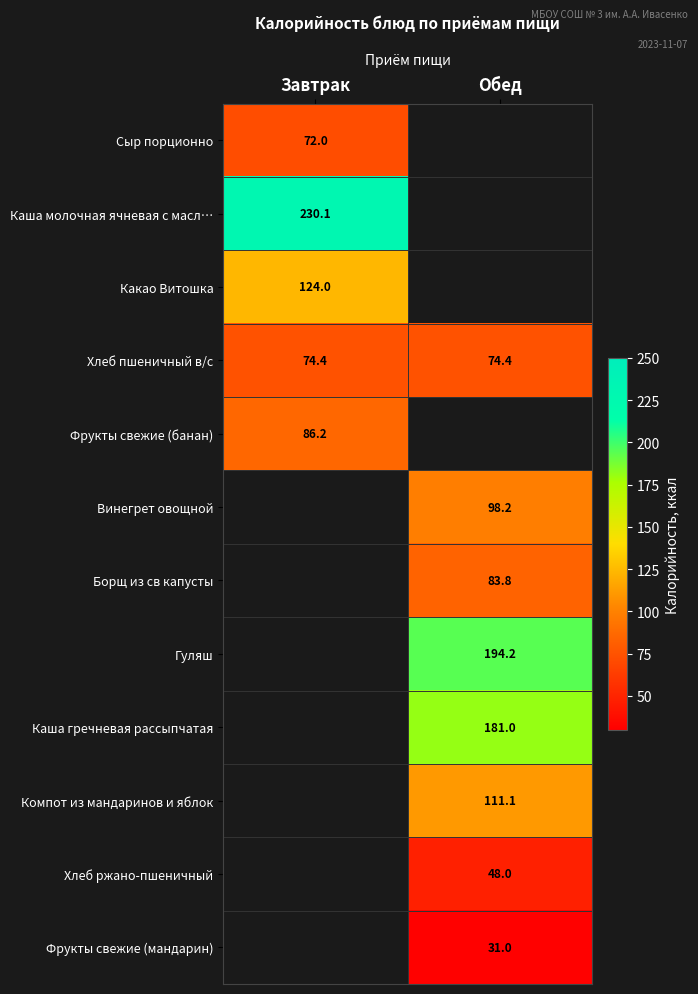

Is it true that Борщ из св капусты equals 83.8 at Обед?

True